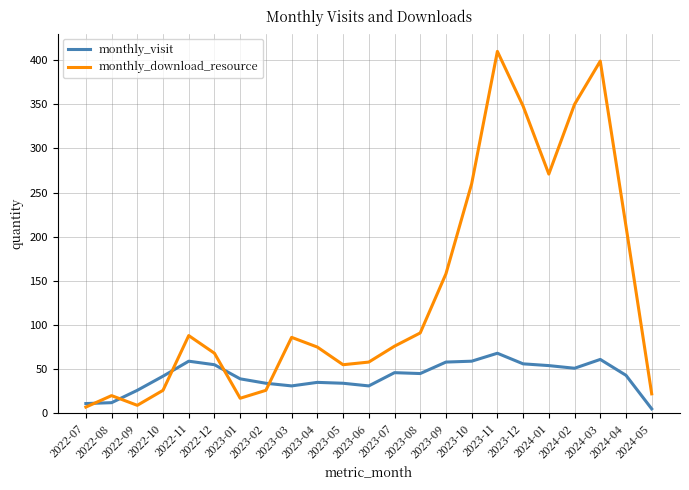

At how many categories does at least one series exceed 309?

4